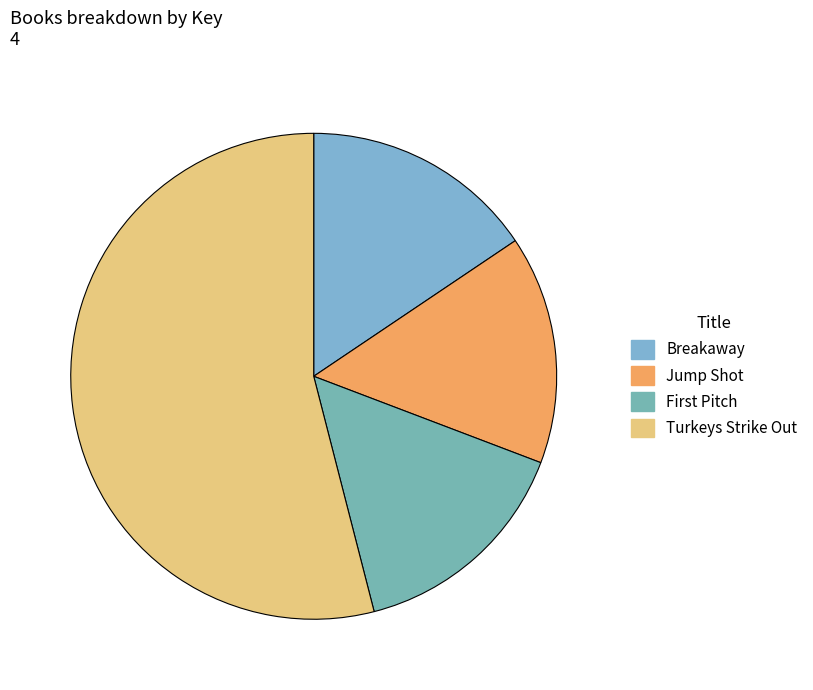

Which category has the smallest portion of the pie?

First Pitch